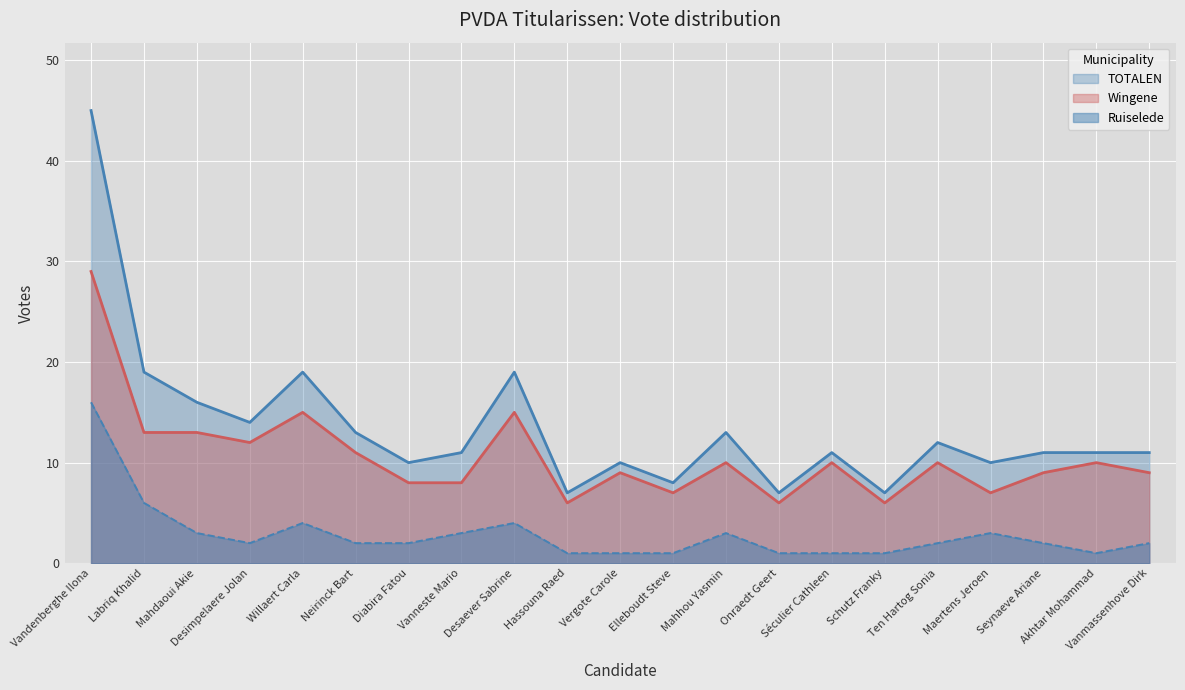

What is the value of the TOTALEN point at the 4th from the left?

14